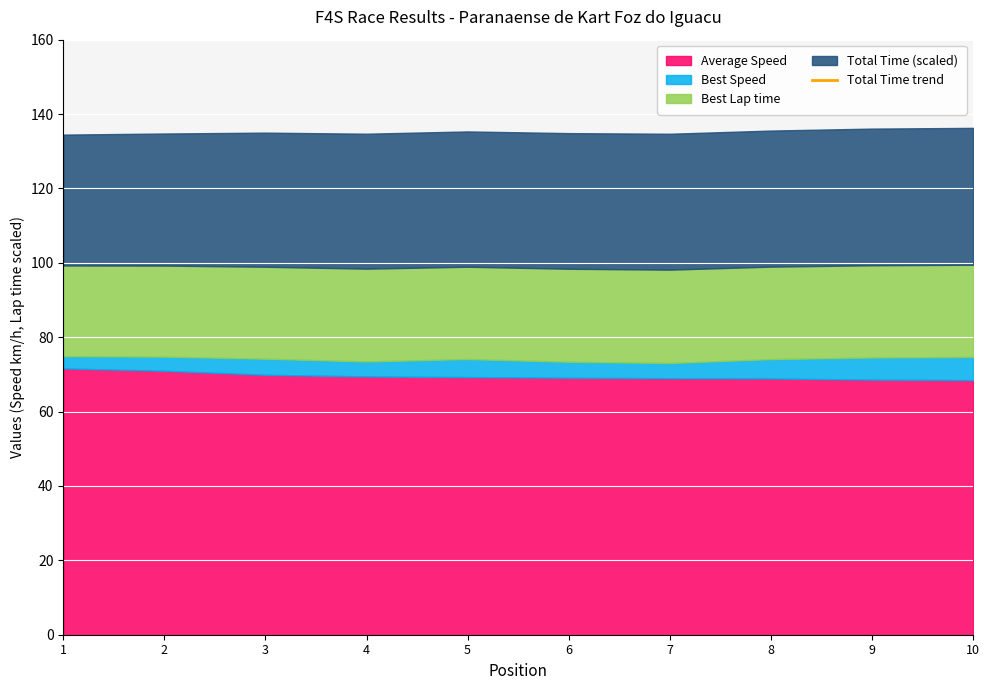

Reading left to right, list all the values displayed in this chart.

1=169.7	2=170.3	3=171.1	4=171.0	5=171.7	6=171.3	7=171.2	8=172.1	9=172.8	10=173.1